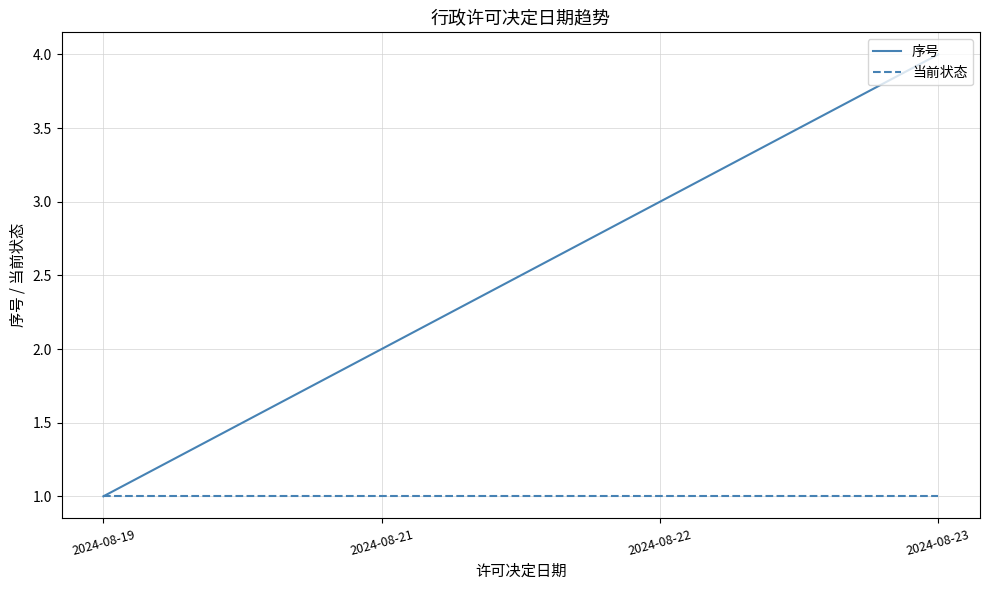

What is the difference between the highest and lowest values at 2024-08-21?

1